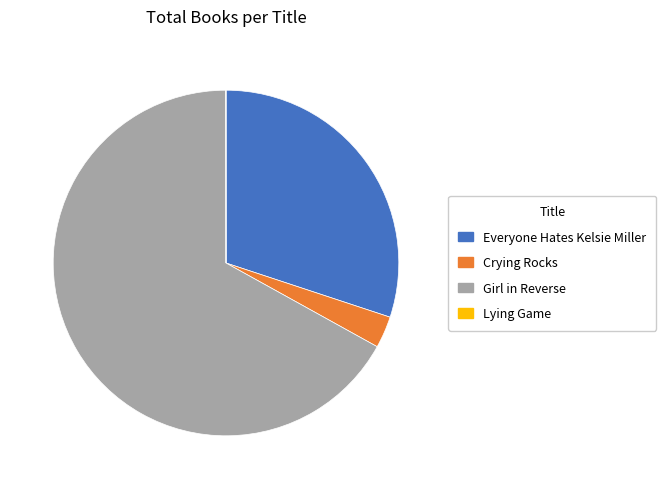

Which category has the biggest portion of the pie?

Girl in Reverse